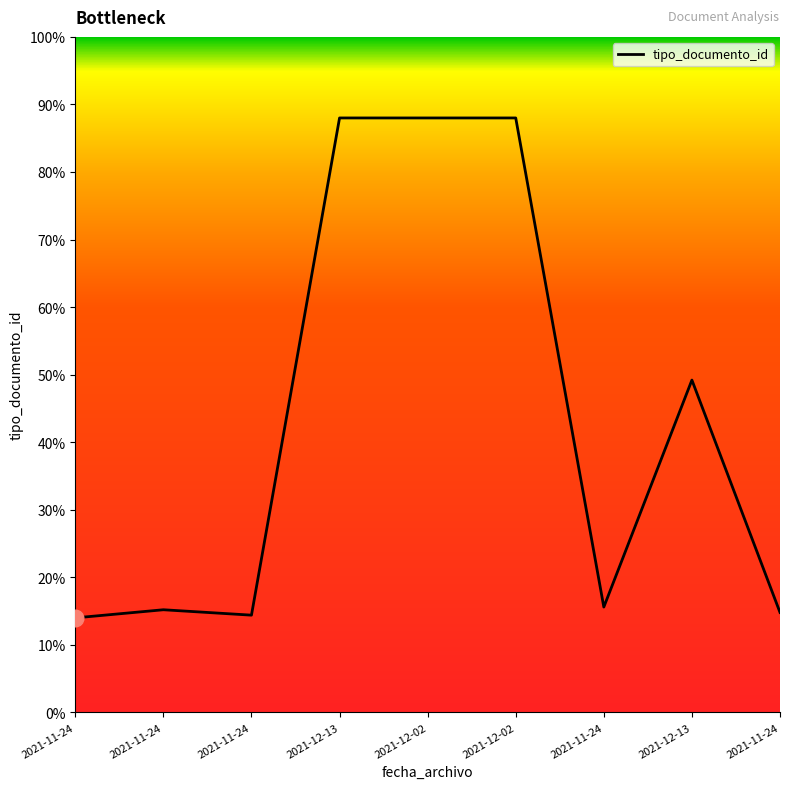

Does the chart display data point markers on the line(s)?

No